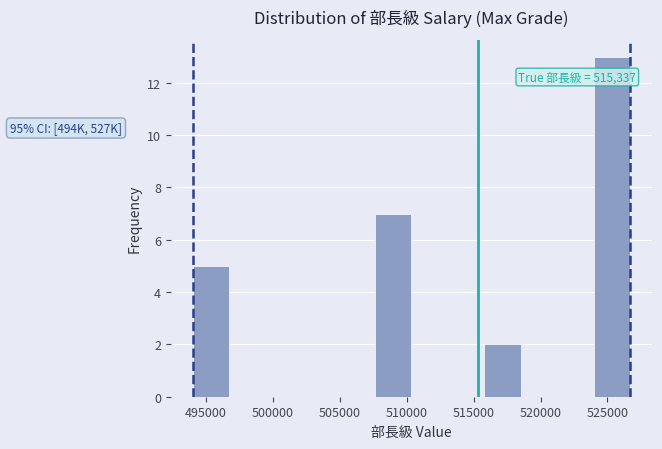

Over which range of the x-axis is the bar tallest?

524000 to 526500